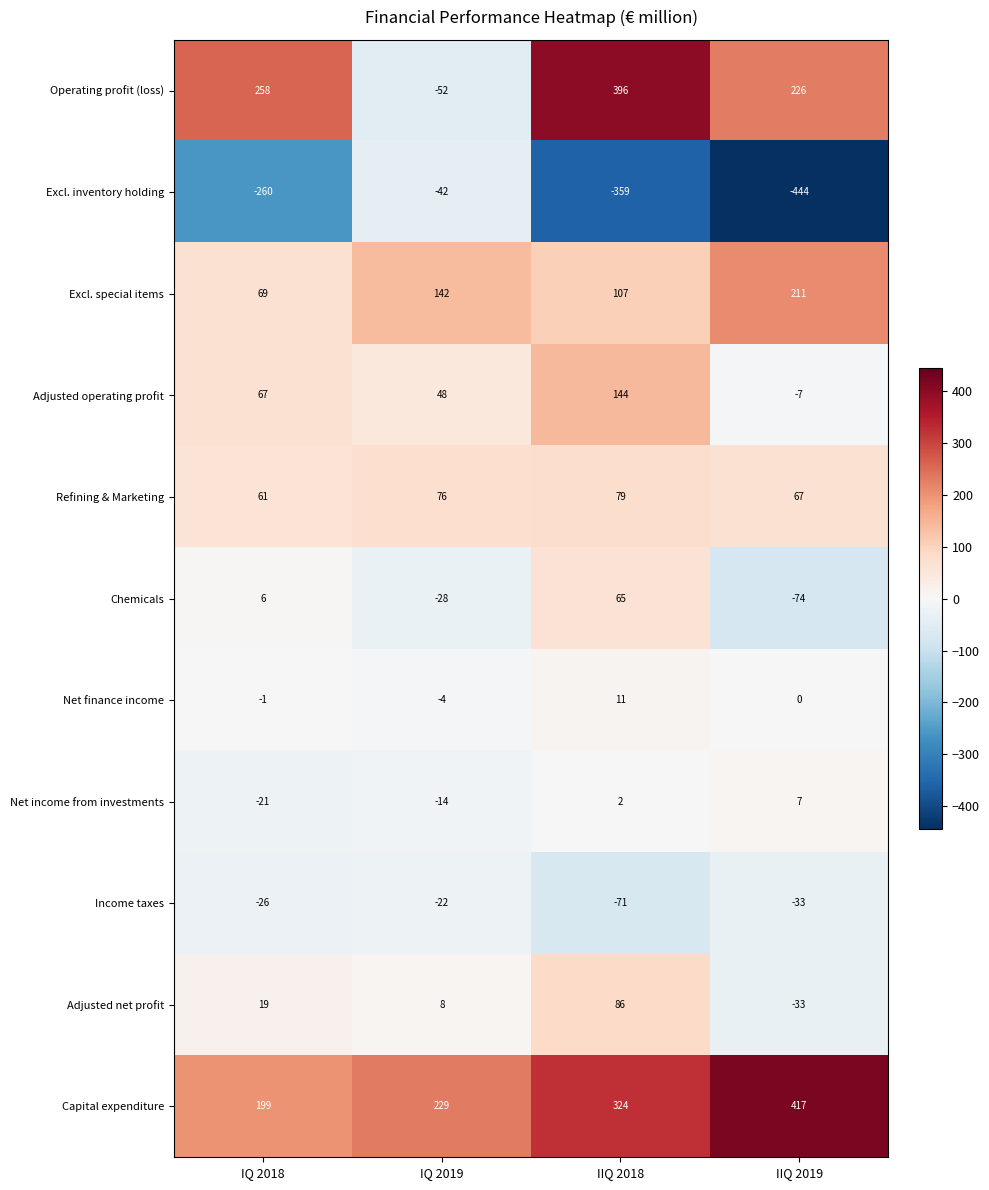

At which category does the chart reach its peak across all series?

IIQ 2019